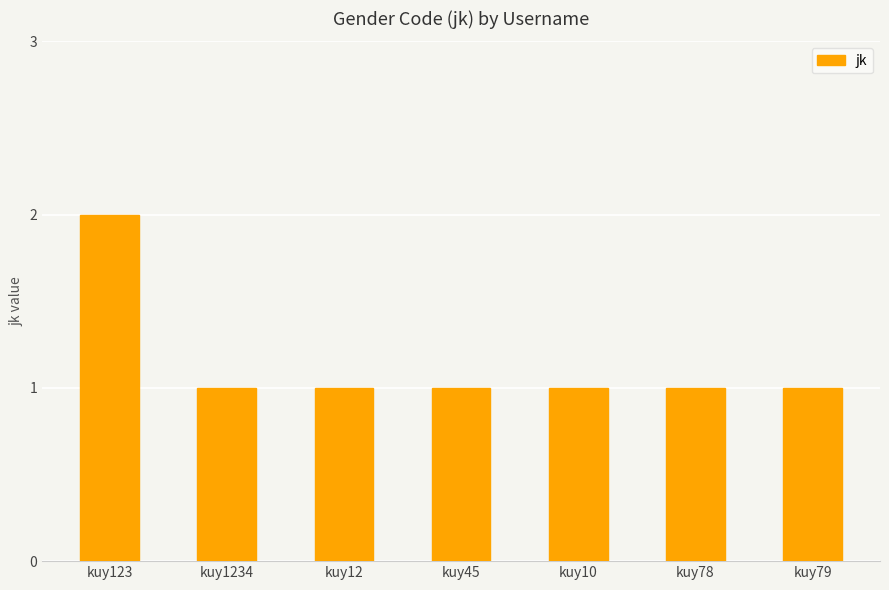

What is the ratio of the value at kuy78 to the value at kuy123?

0.5